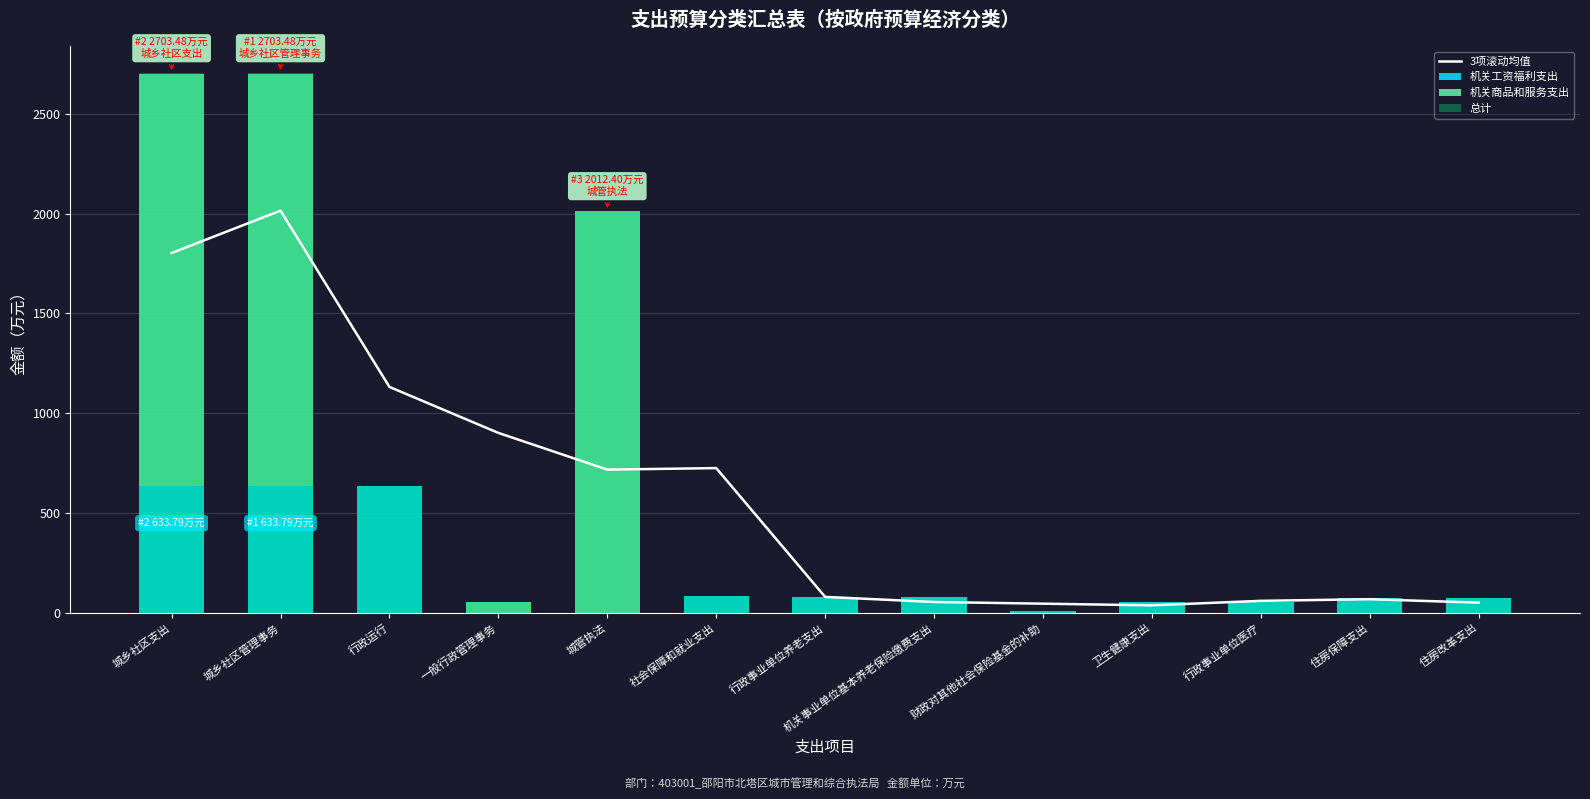

True or false: 机关工资福利支出 has a value of 76.1 at 住房改革支出.

True